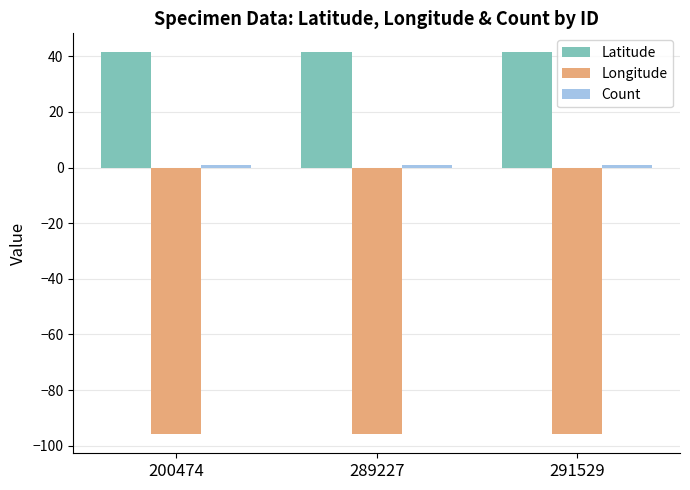

The Longitude series shows -129.7 at 200474. True or false?

False